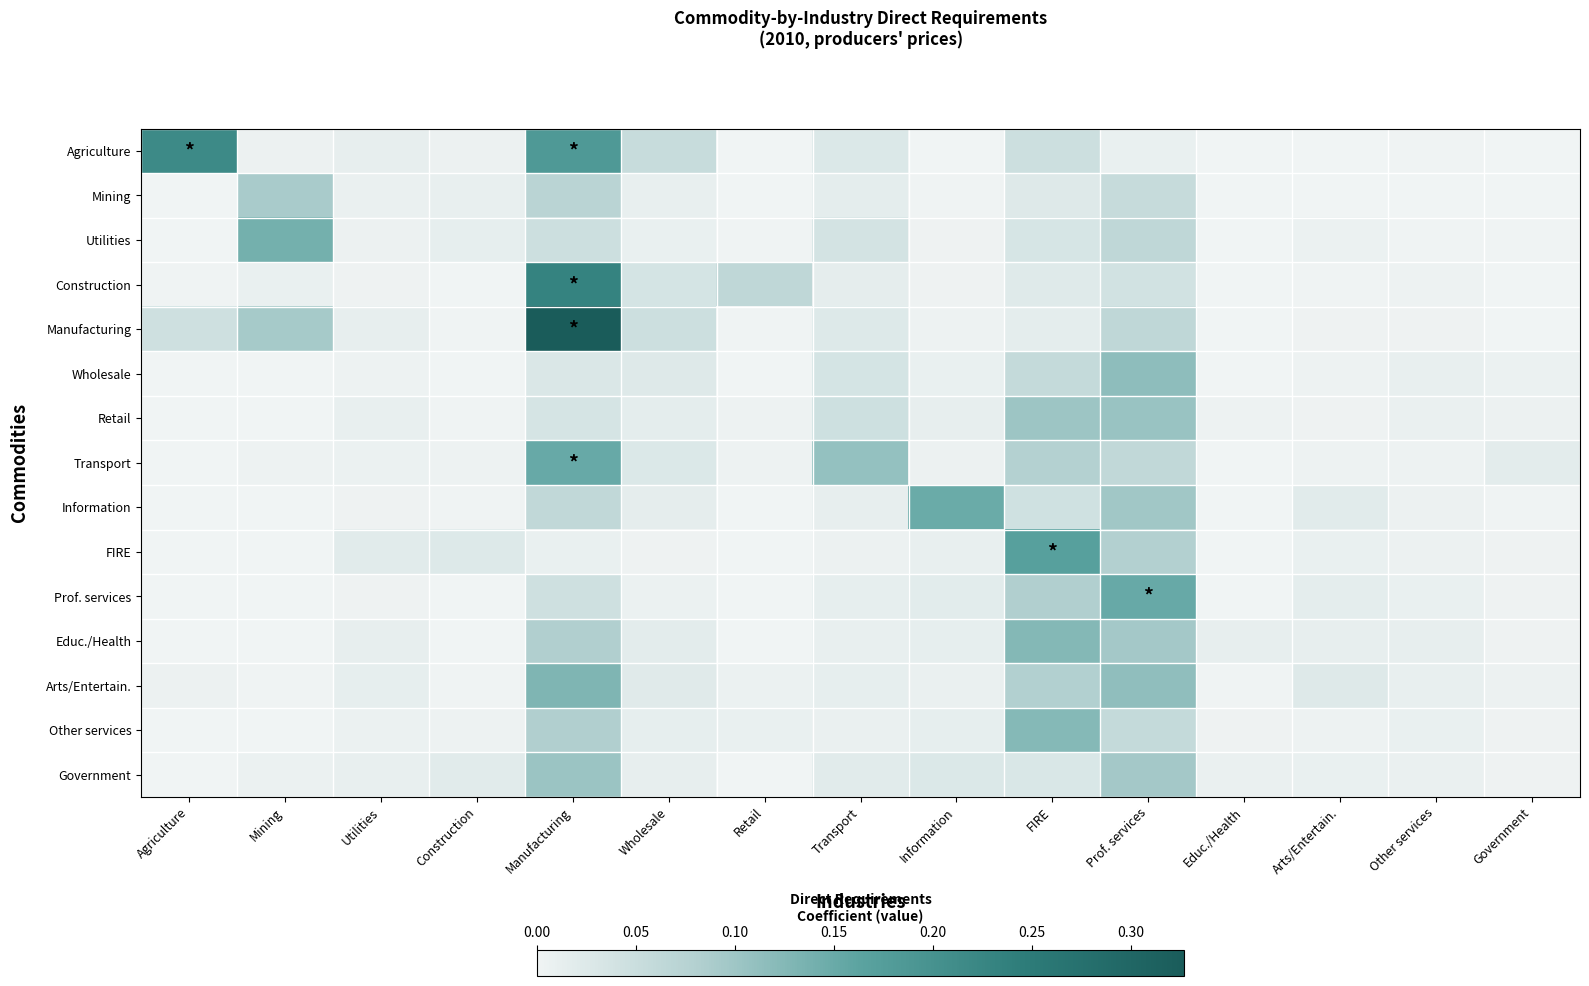

Between Agriculture and Wholesale, which series saw the biggest shift?

Agriculture